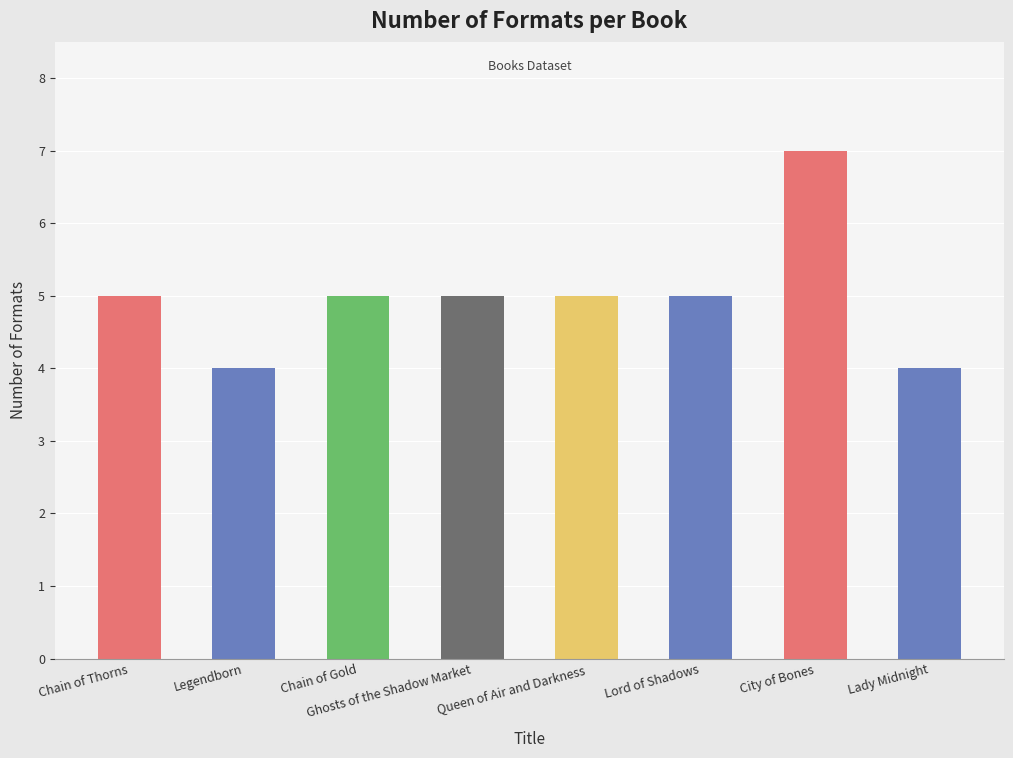

Reading left to right, list all the values displayed in this chart.

5	4	5	5	5	5	7	4